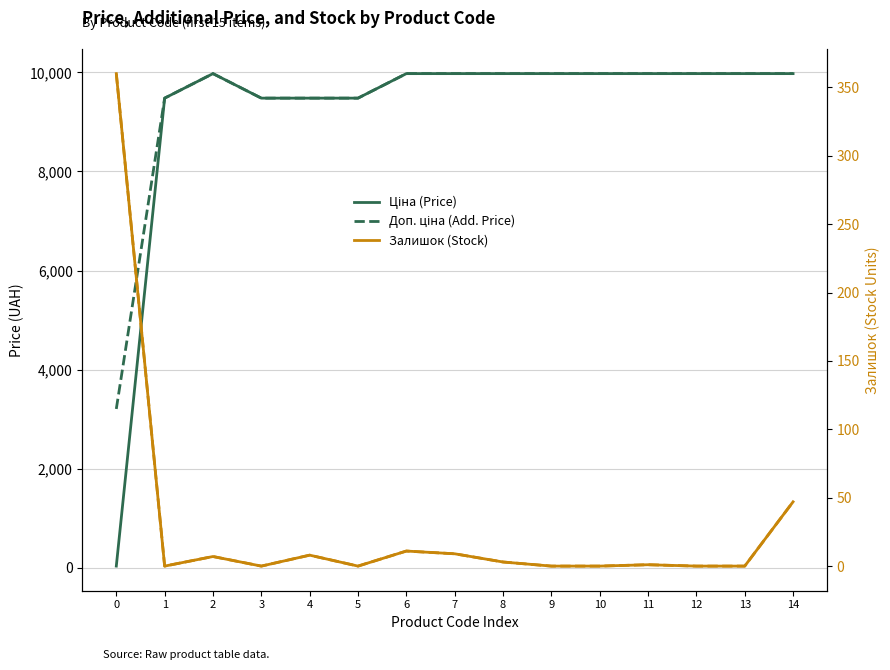

True or false: Доп. ціна (Add. Price) and Ціна (Price) intersect in this chart.

False